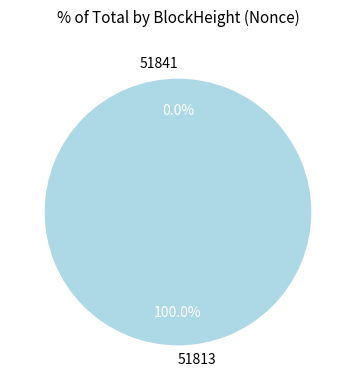

What percentage is the 51813 slice, to the nearest percent?

100%